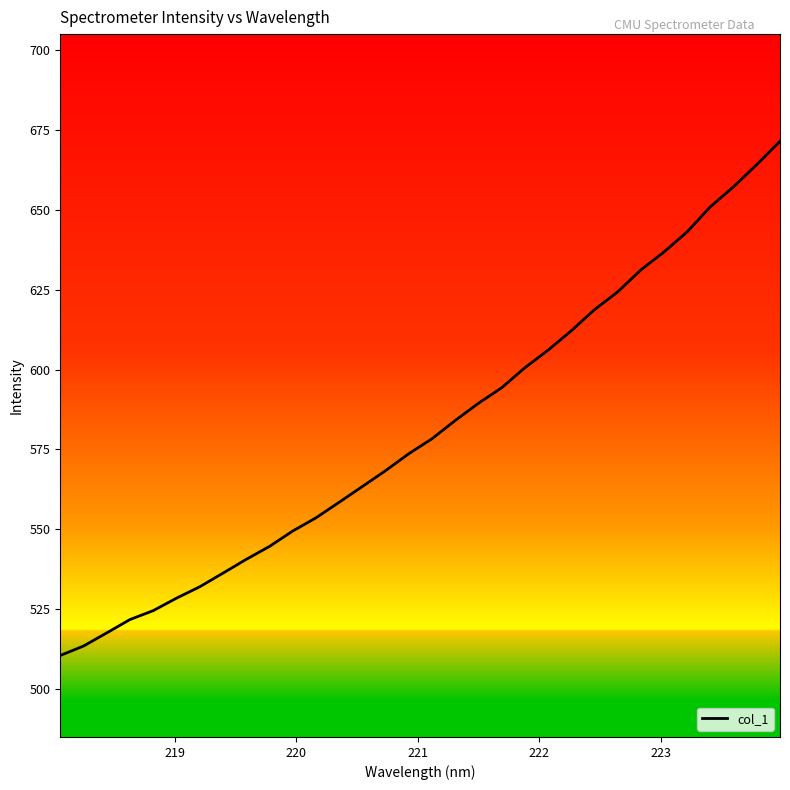

What is the difference between the maximum and second lowest values?

158.1